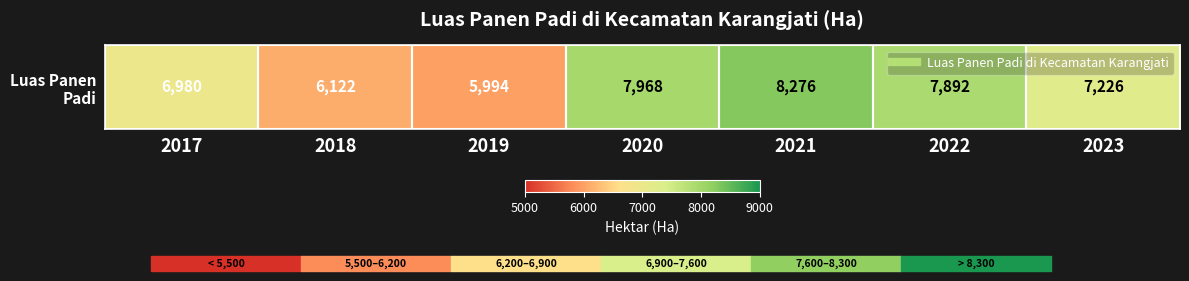

Where does the data first go above 7226?

2020